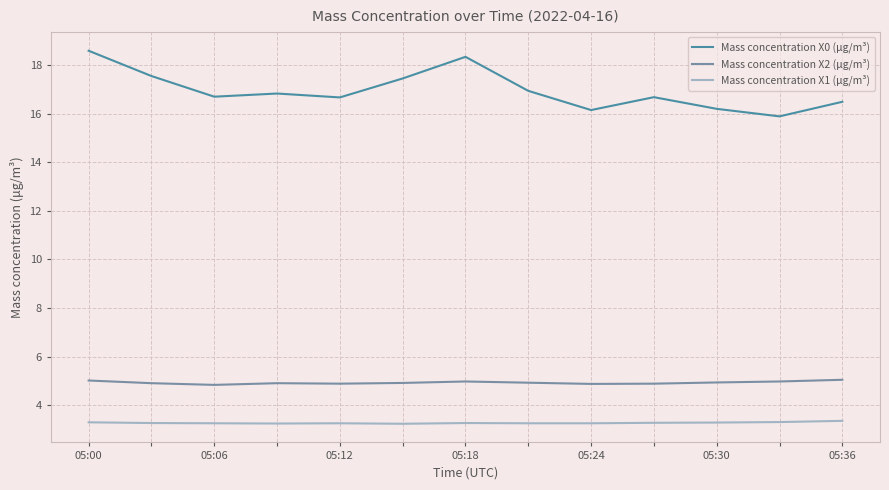

What is the greatest value displayed?

18.6